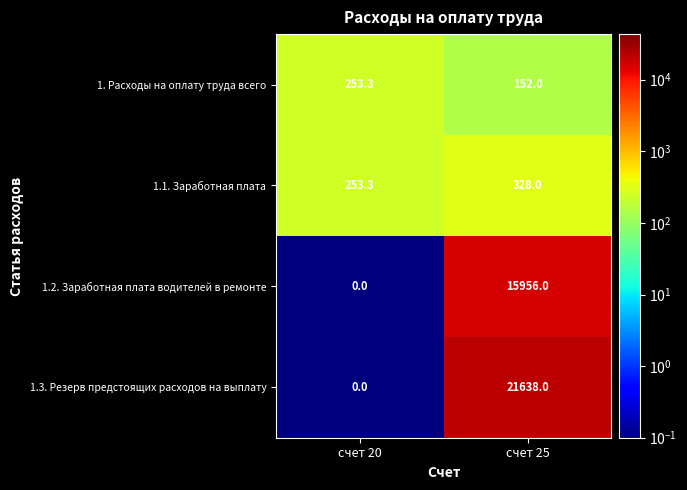

Rank the categories by 1. Расходы на оплату труда всего value from highest to lowest.

счет 20, счет 25